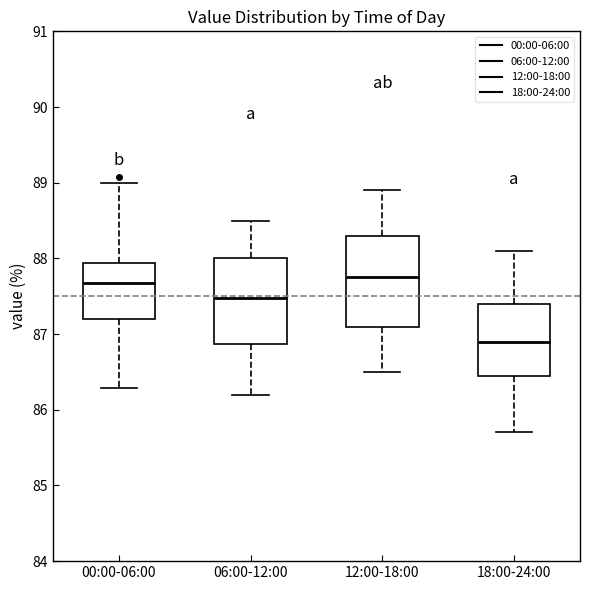

Reading left to right, transcribe this box plot: for each box, give where its median line is, the range the box spans, and where its two whiskers end, as read against the y-axis. The values are not printed on the chart, so give them approximately, as read against the axis.

00:00-06:00: median 87.7, box 87.2 to 87.9, whiskers 86.3 to 89.0
06:00-12:00: median 87.5, box 86.9 to 88.0, whiskers 86.2 to 88.5
12:00-18:00: median 87.8, box 87.1 to 88.3, whiskers 86.5 to 88.9
18:00-24:00: median 86.9, box 86.5 to 87.4, whiskers 85.7 to 88.1